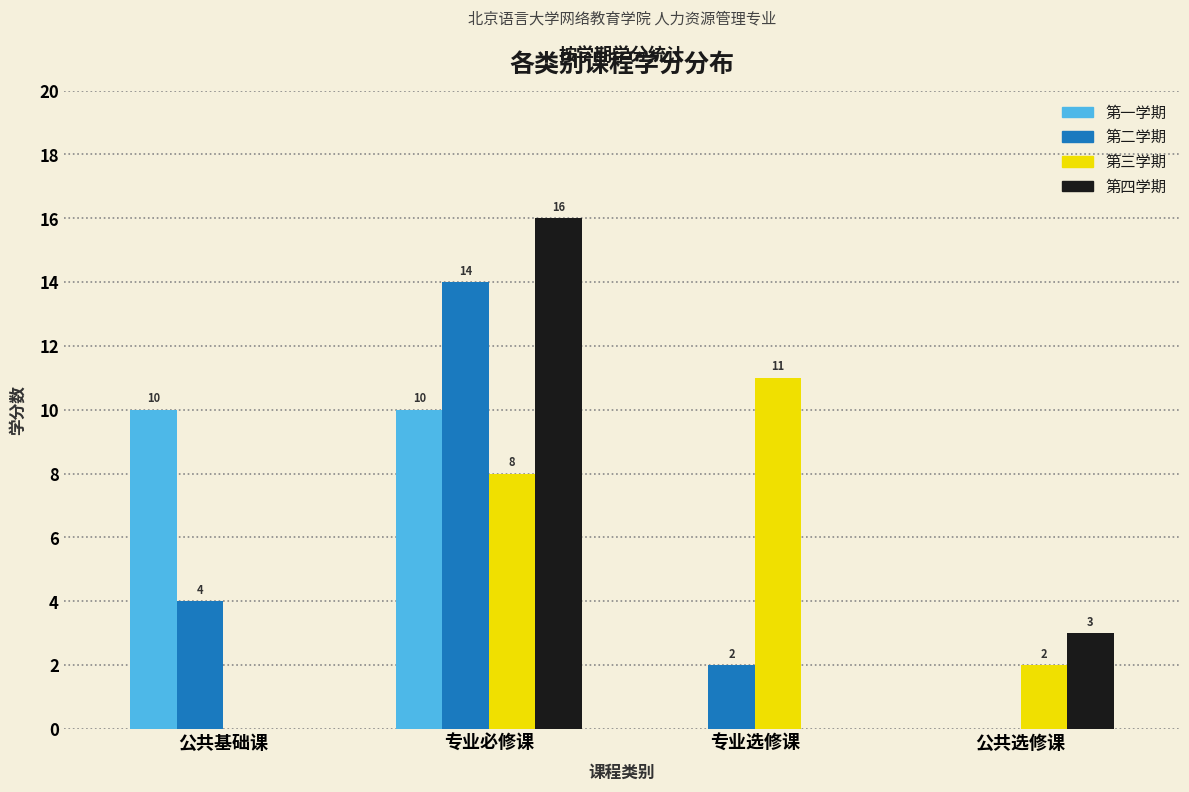

What is the total value across all series at 专业必修课?

48